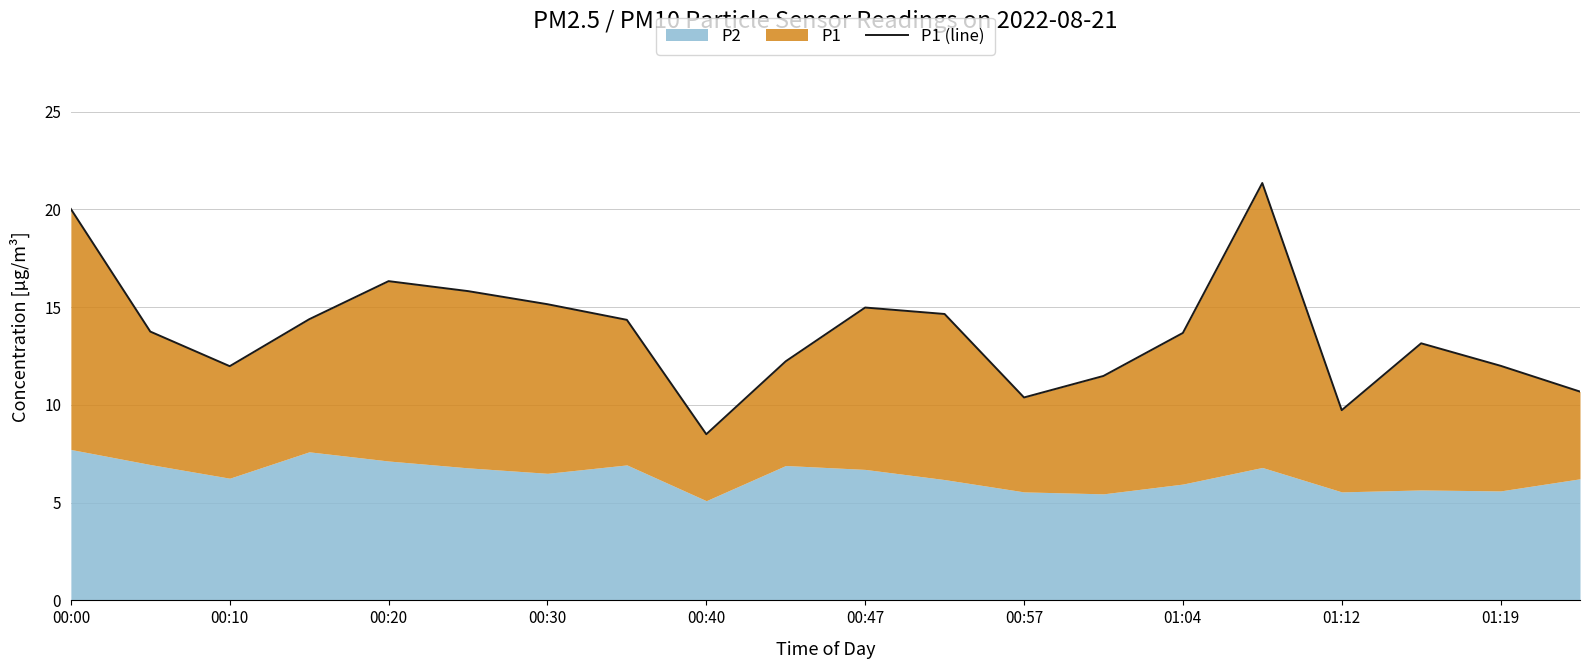

What is the difference between the second highest and minimum values?

11.5